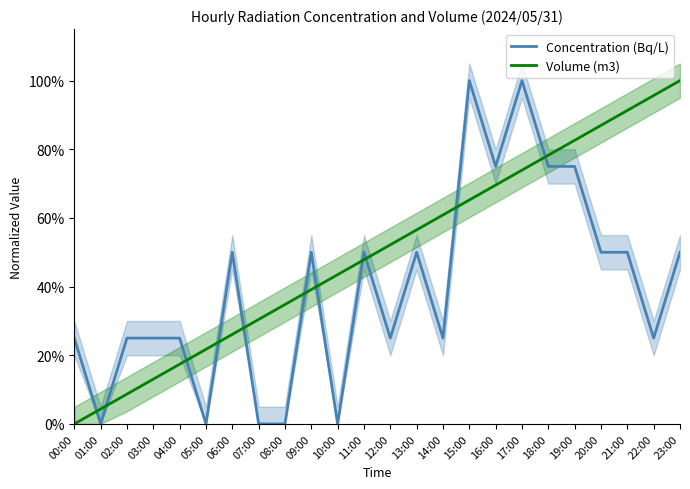

What value does the Volume (m3) series have at 08:00?

0.3